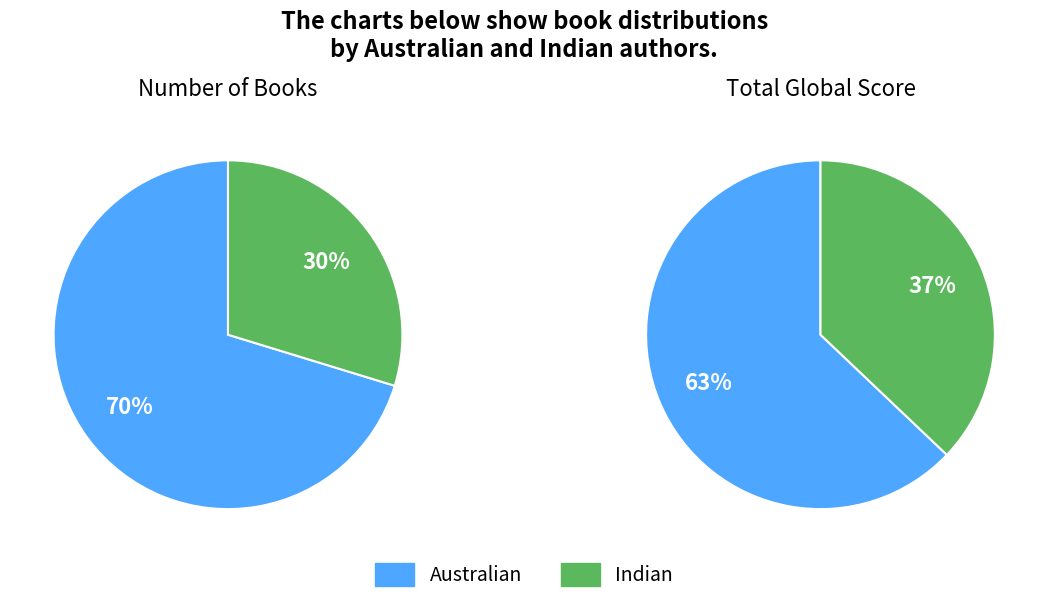

The Australian slice represents 70% of the pie. True or false?

True